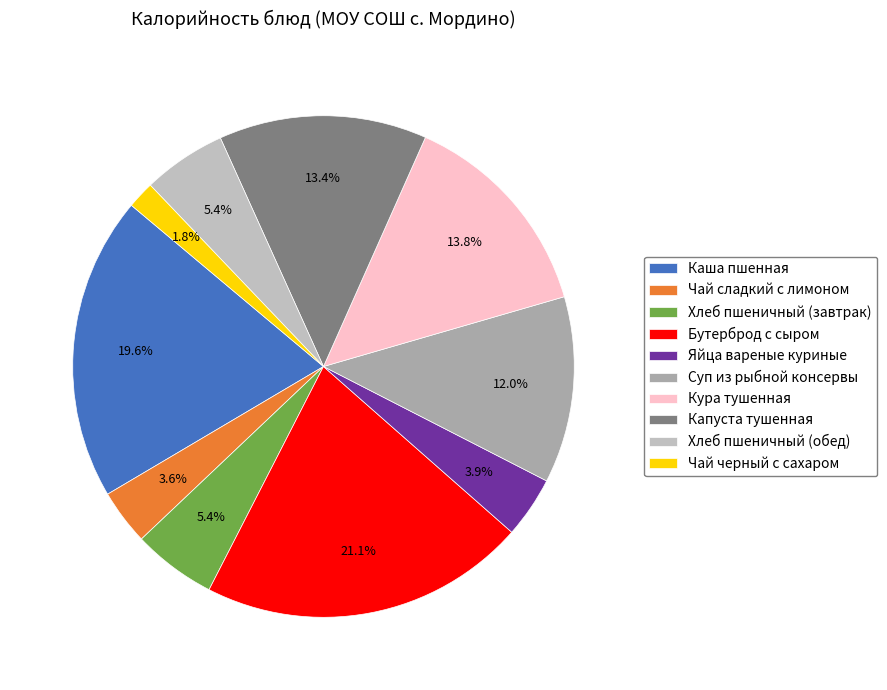

Count the number of slices in the pie.

10